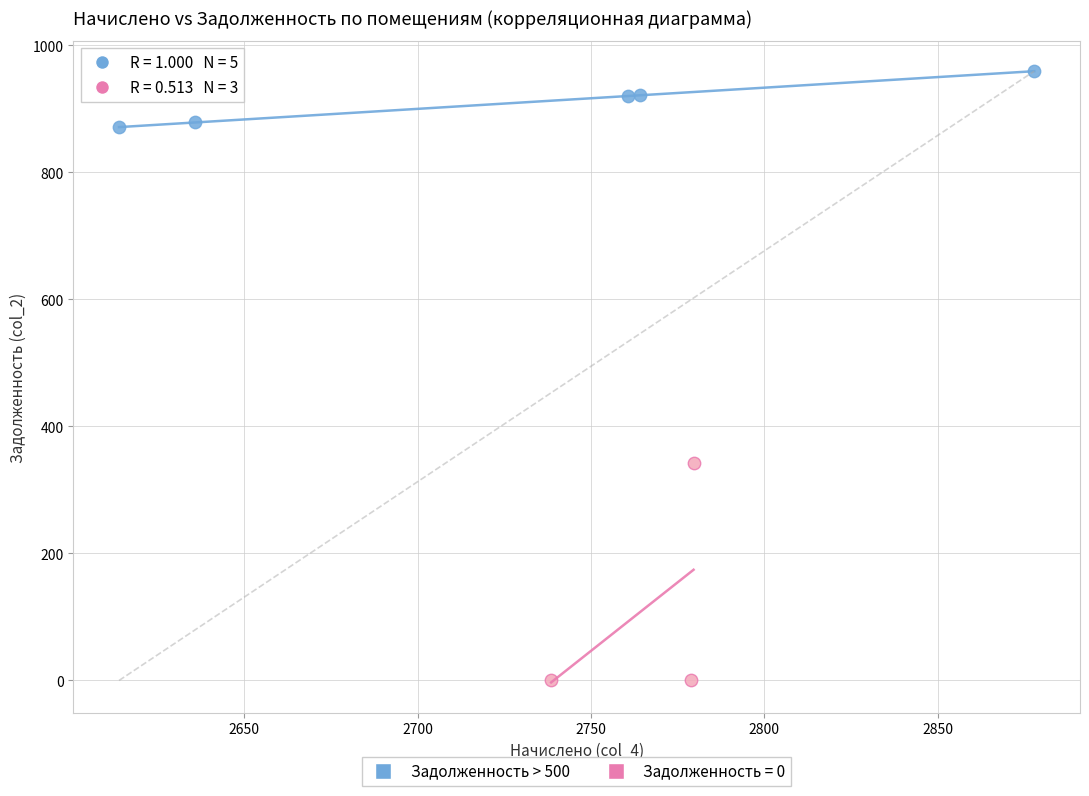

Which series reaches the minimum Y coordinate?

Задолженность = 0